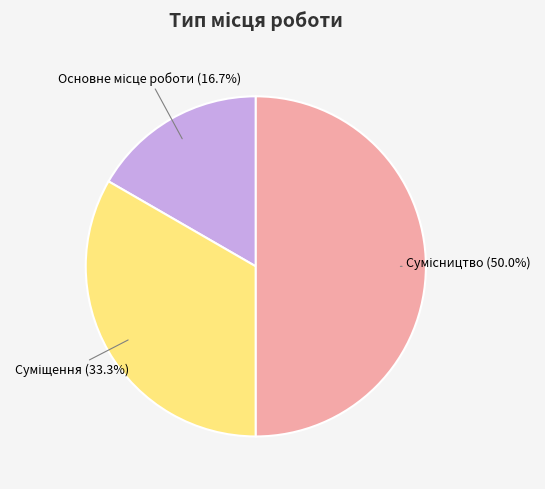

Combined, what portion of the pie is Основне місце роботи and Суміщення?

50.0%